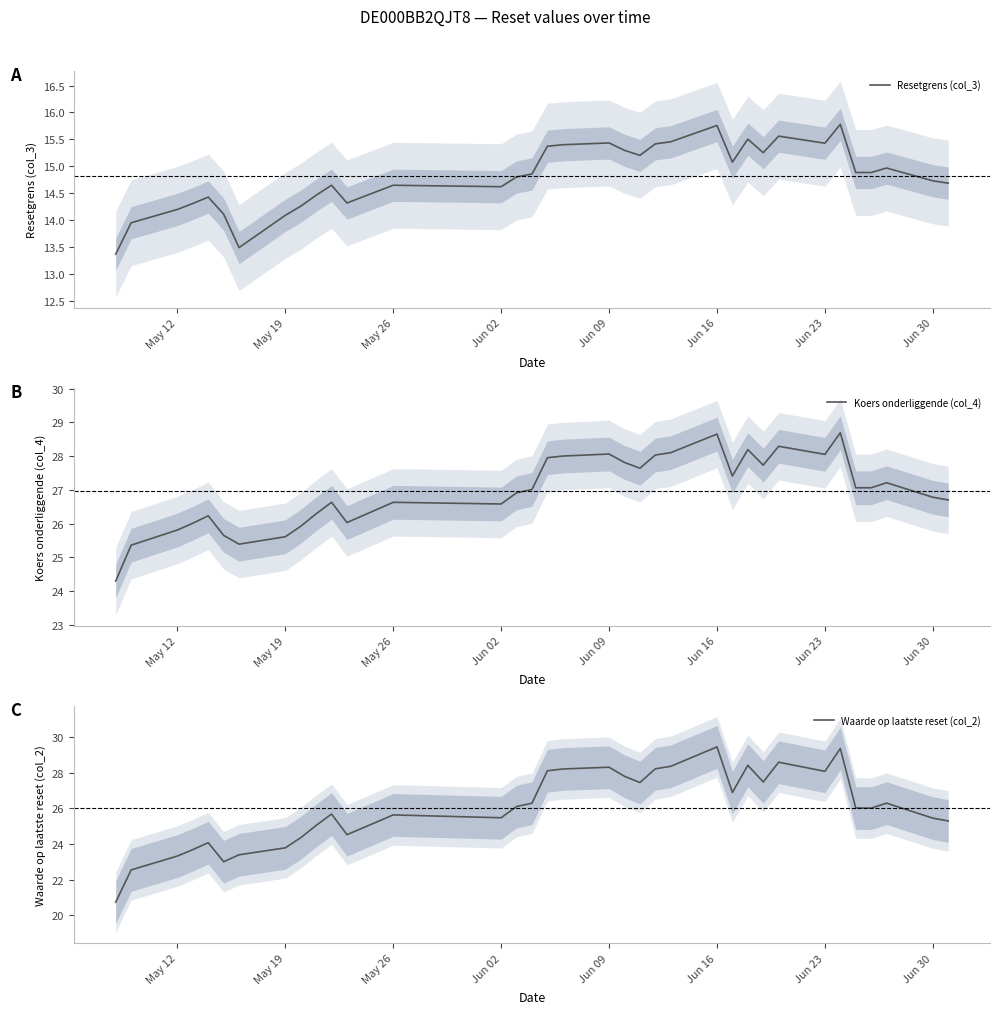

What is the maximum value for Resetgrens (col_3)?

15.8